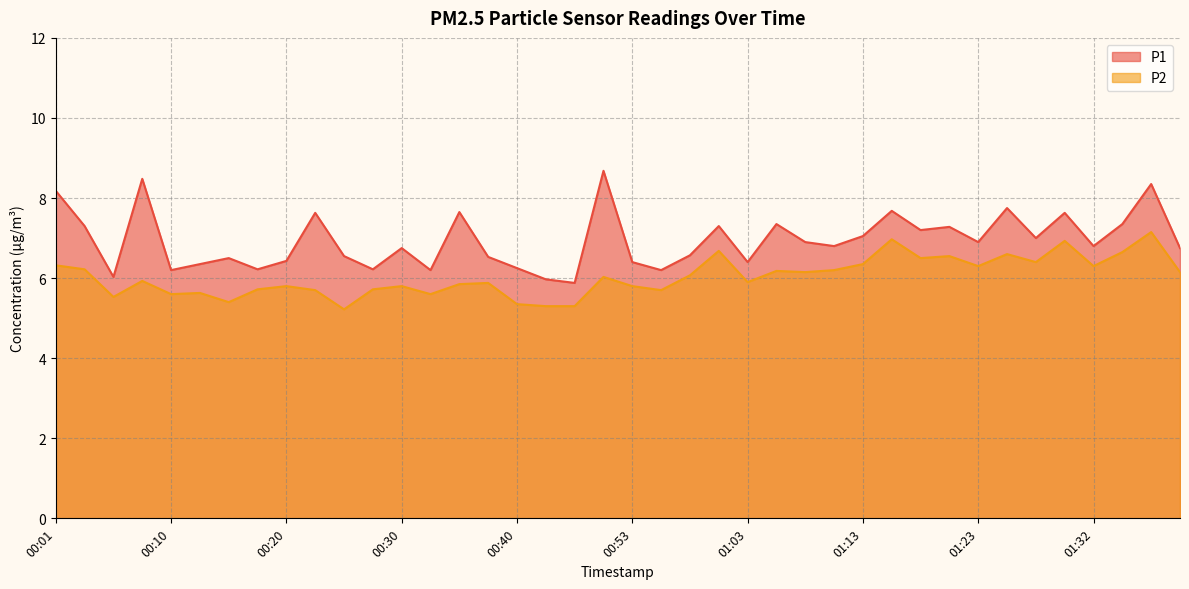

Rank the series by their maximum value, from highest to lowest.

P1, P2